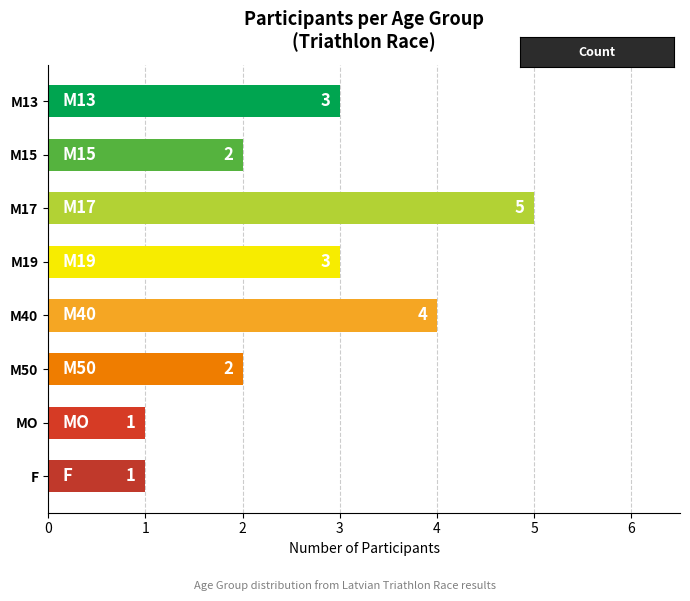

What is the smallest value displayed?

1